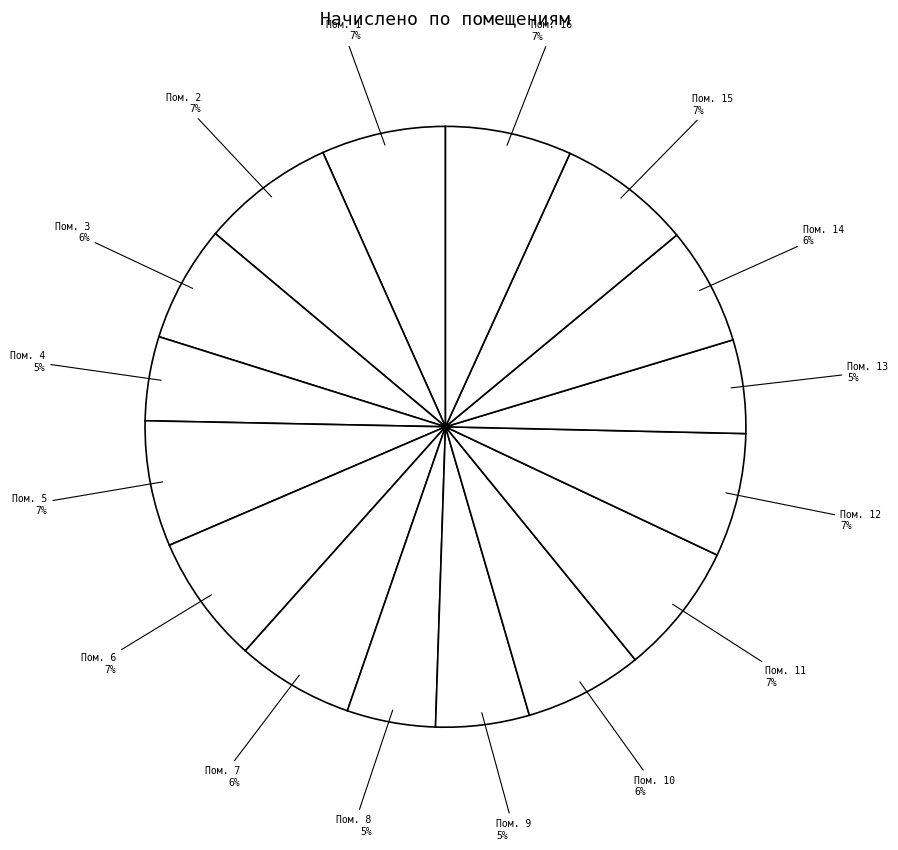

Is there a majority slice in this chart?

No